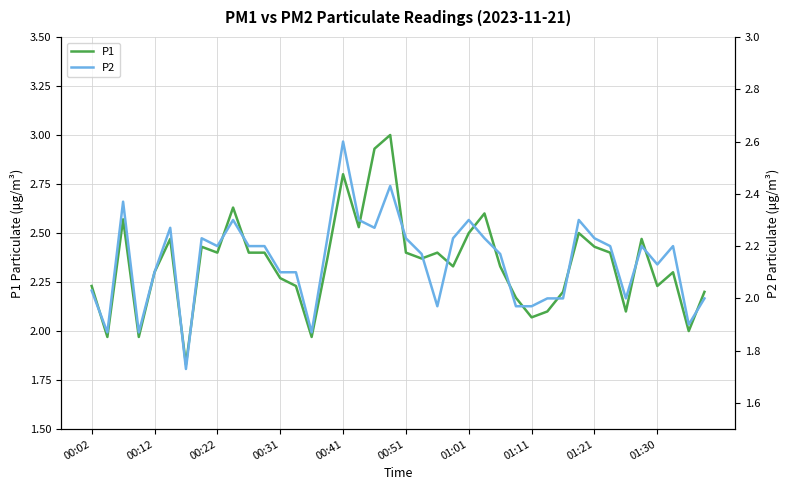

What is the maximum value for P1?

3.0